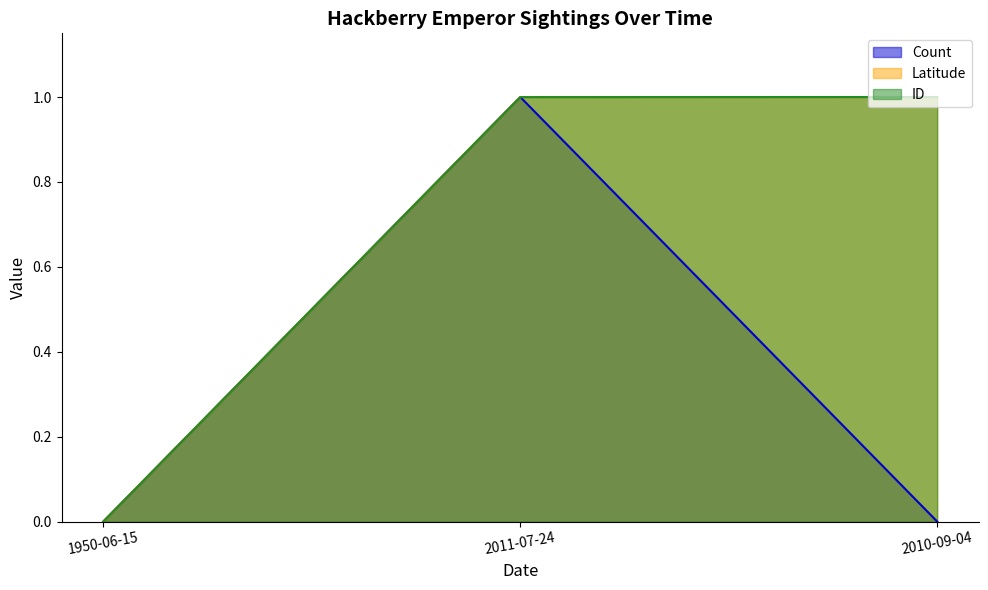

List the series in order of their peak value, highest first.

Count, Latitude, ID